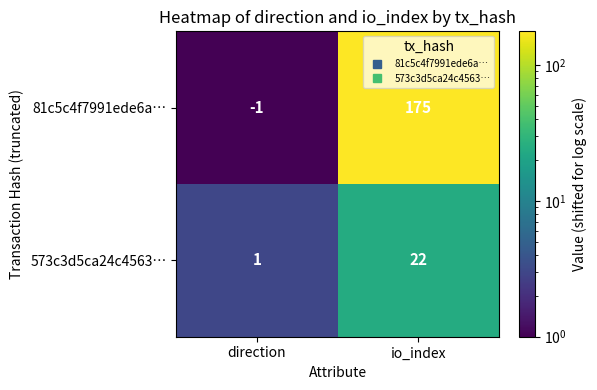

The value of 81c5c4f7991ede6a… at direction is -1. True or false?

True